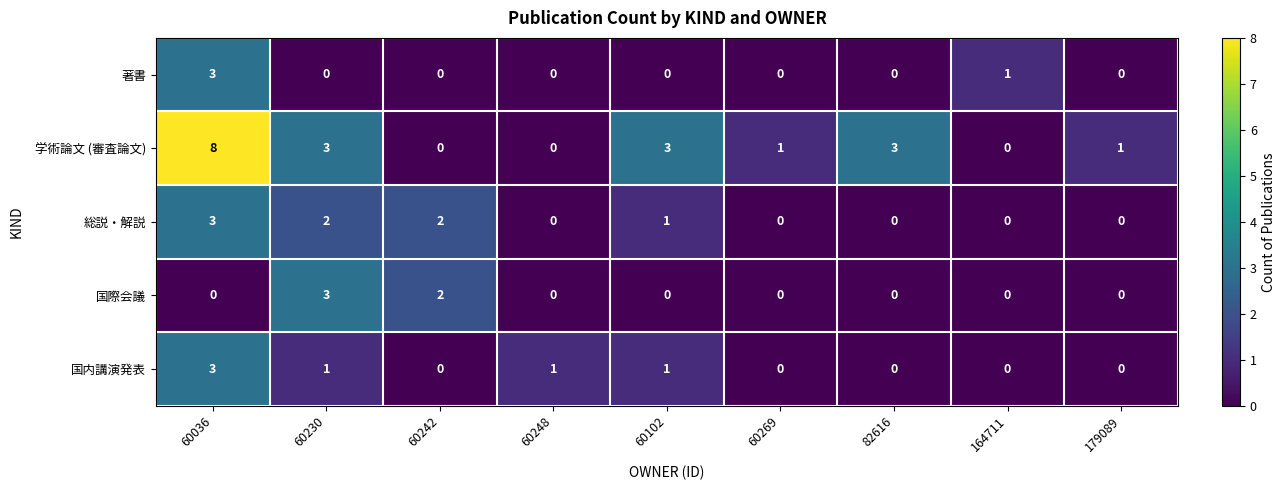

True or false: 国際会議 has a value of 0 at 60036.

True